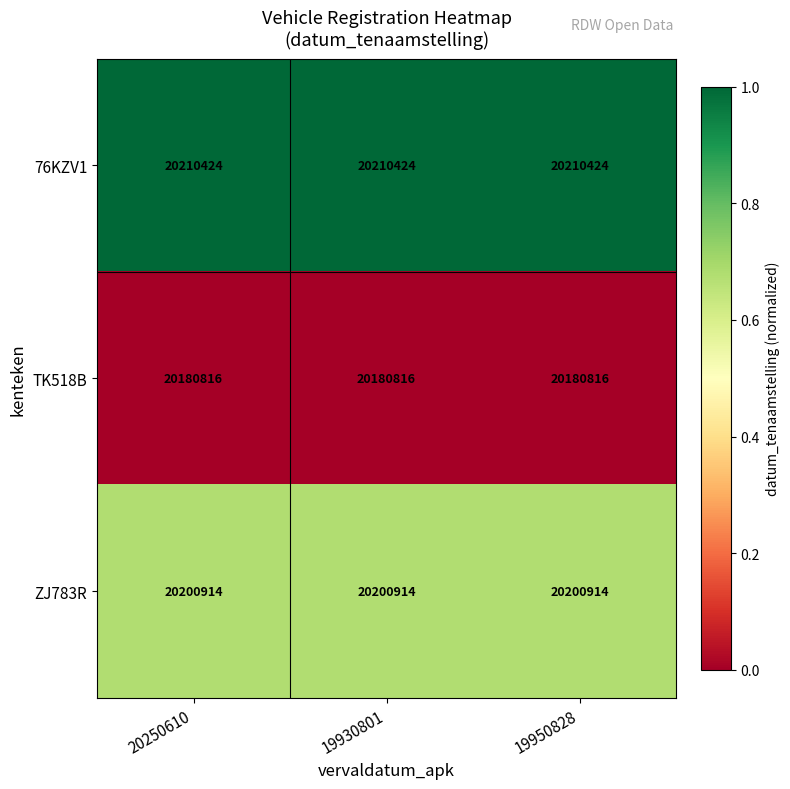

What value does the TK518B series have at 20250610?

20180816